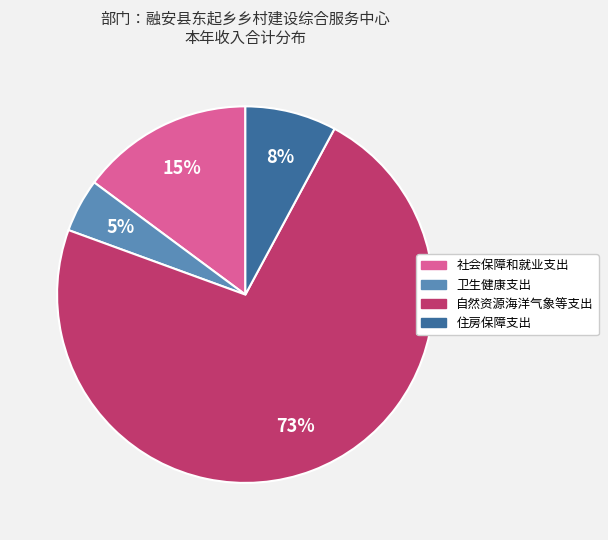

Is the sum of 自然资源海洋气象等支出 and 住房保障支出 greater than half?

Yes